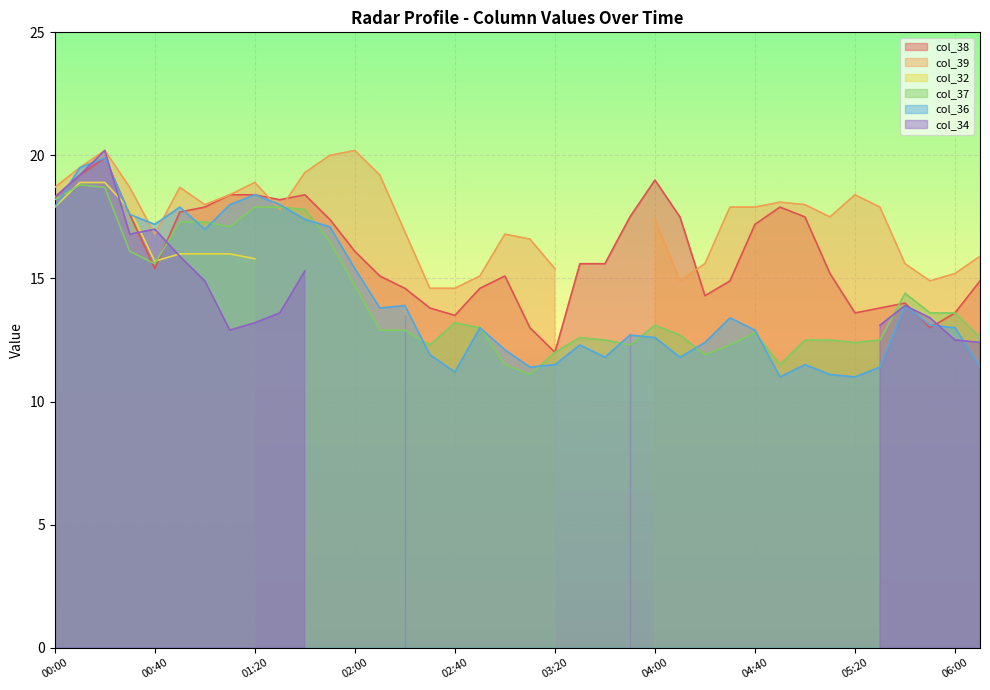

True or false: col_36 has a value of 13.6 at 00:10.

False